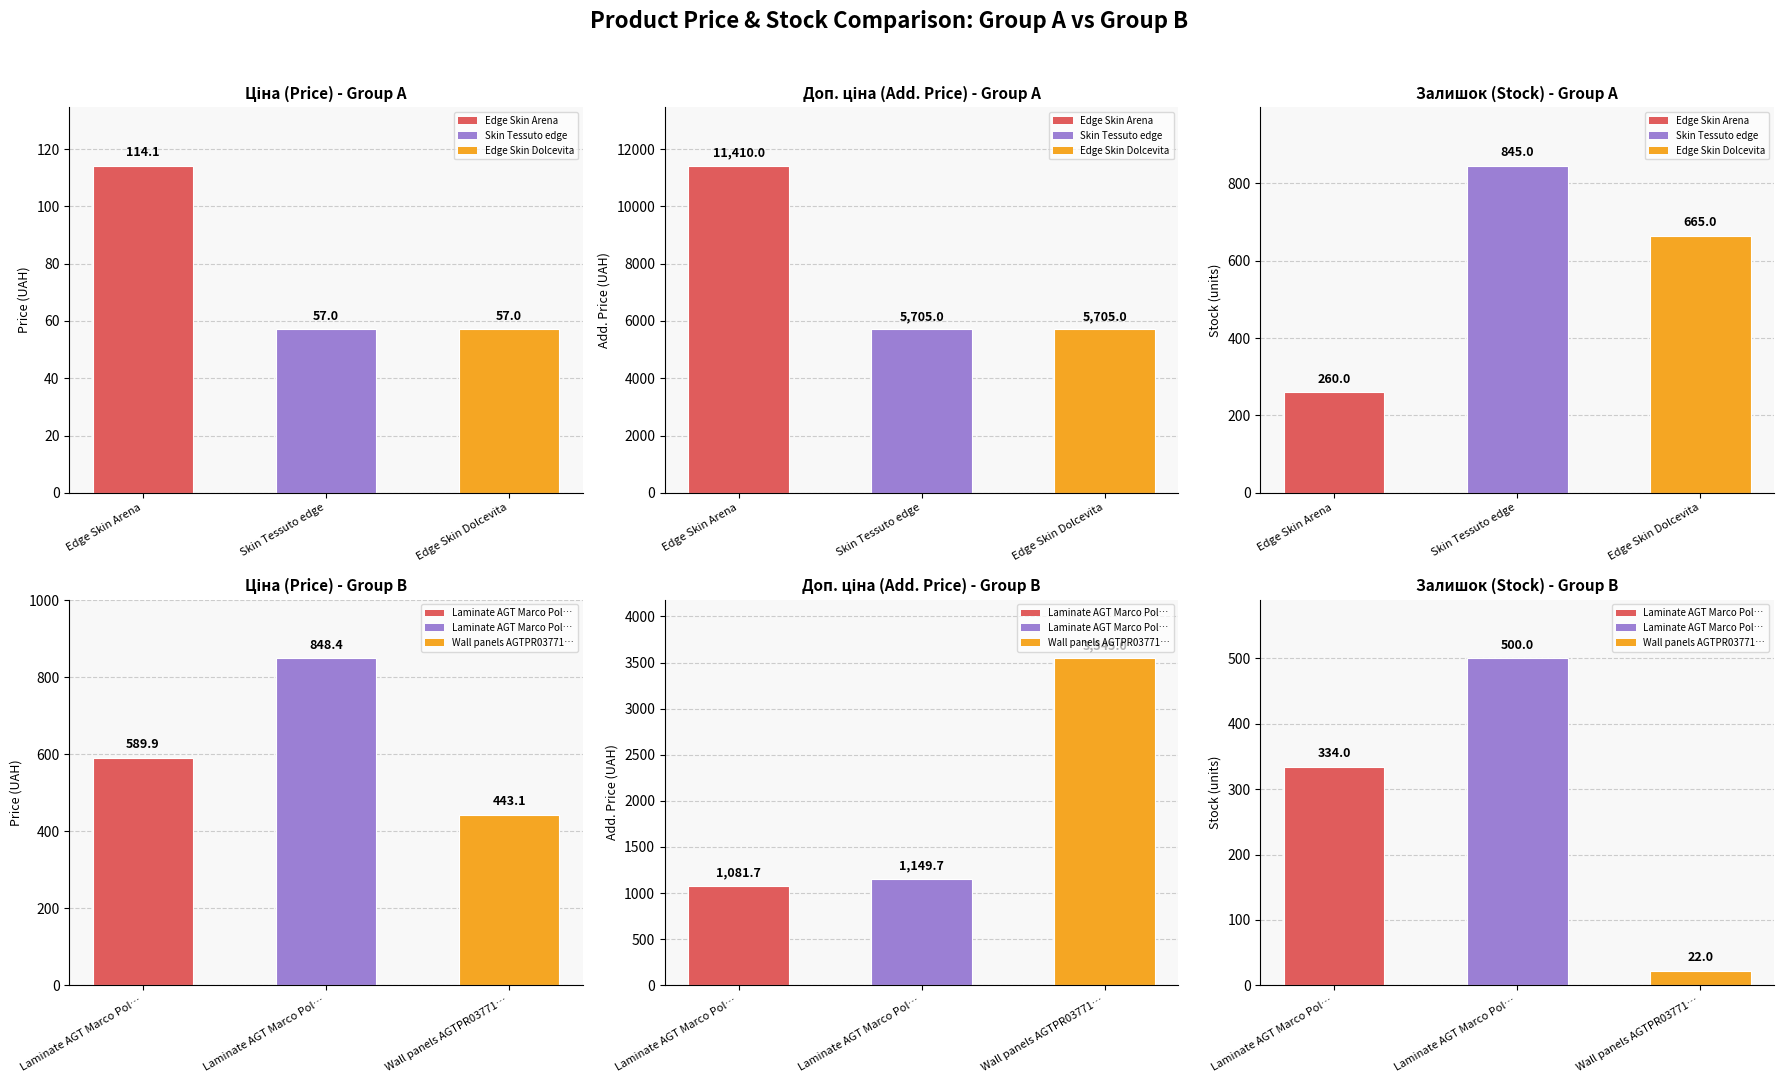

What is the total value across all series at Laminate AGT Marco Polo Premium?

2498.2